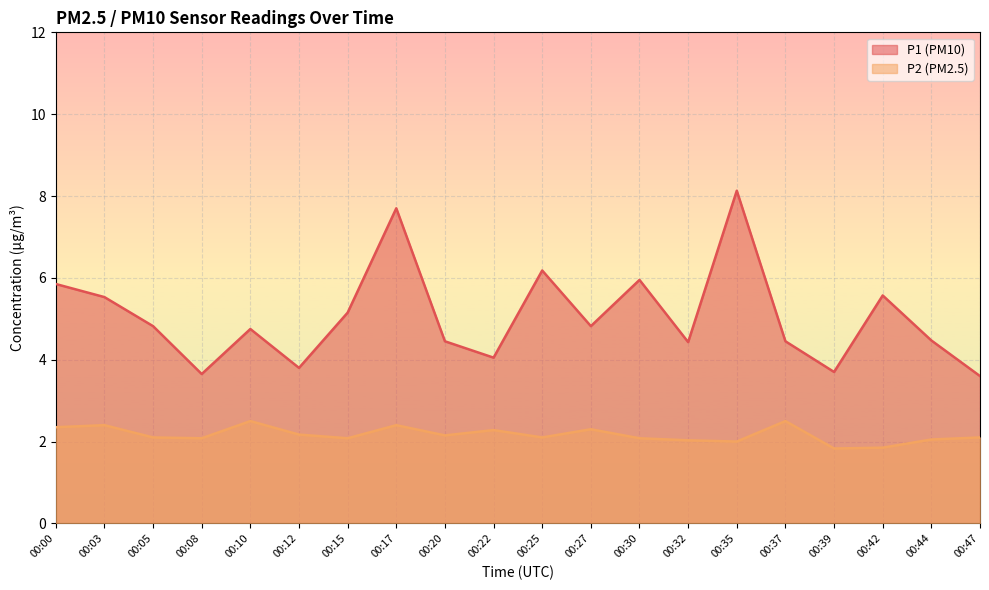

True or false: P2 and P1 cross at least once.

False